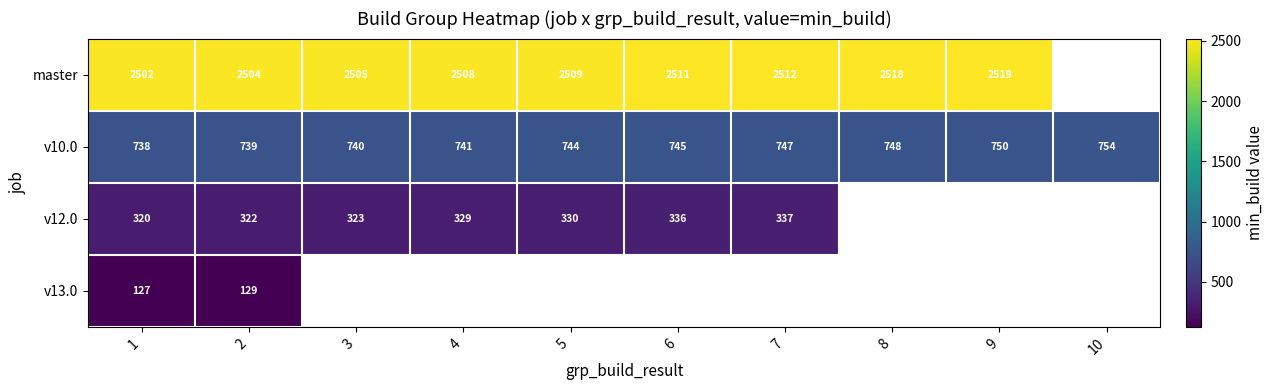

Is it true that master equals 2518 at 8?

True